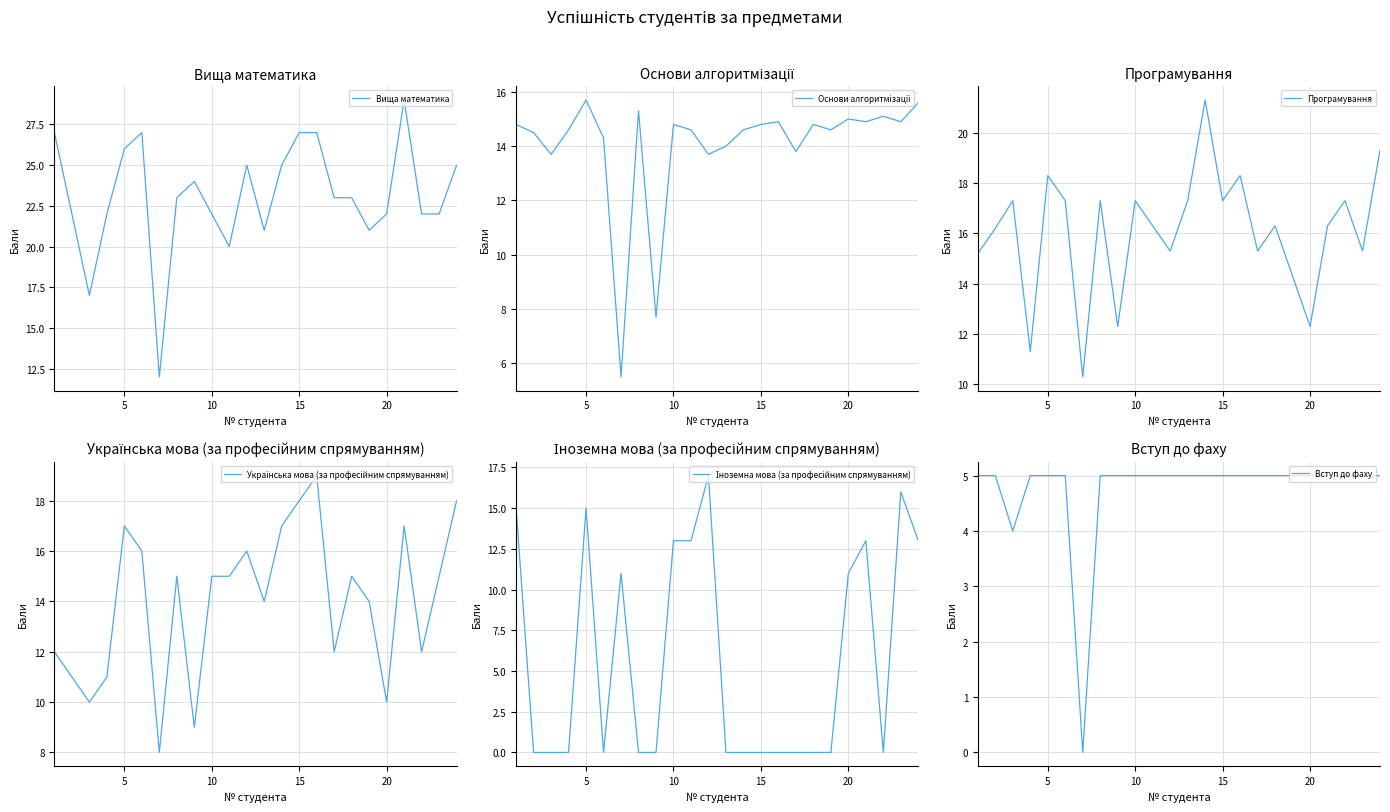

Which series has the largest range (max minus min)?

Вища математика